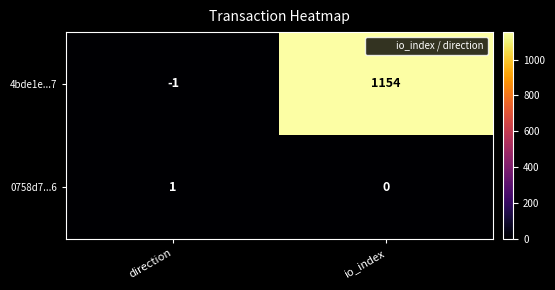

Which category has the lowest value in the 4bde1e...7 series?

direction